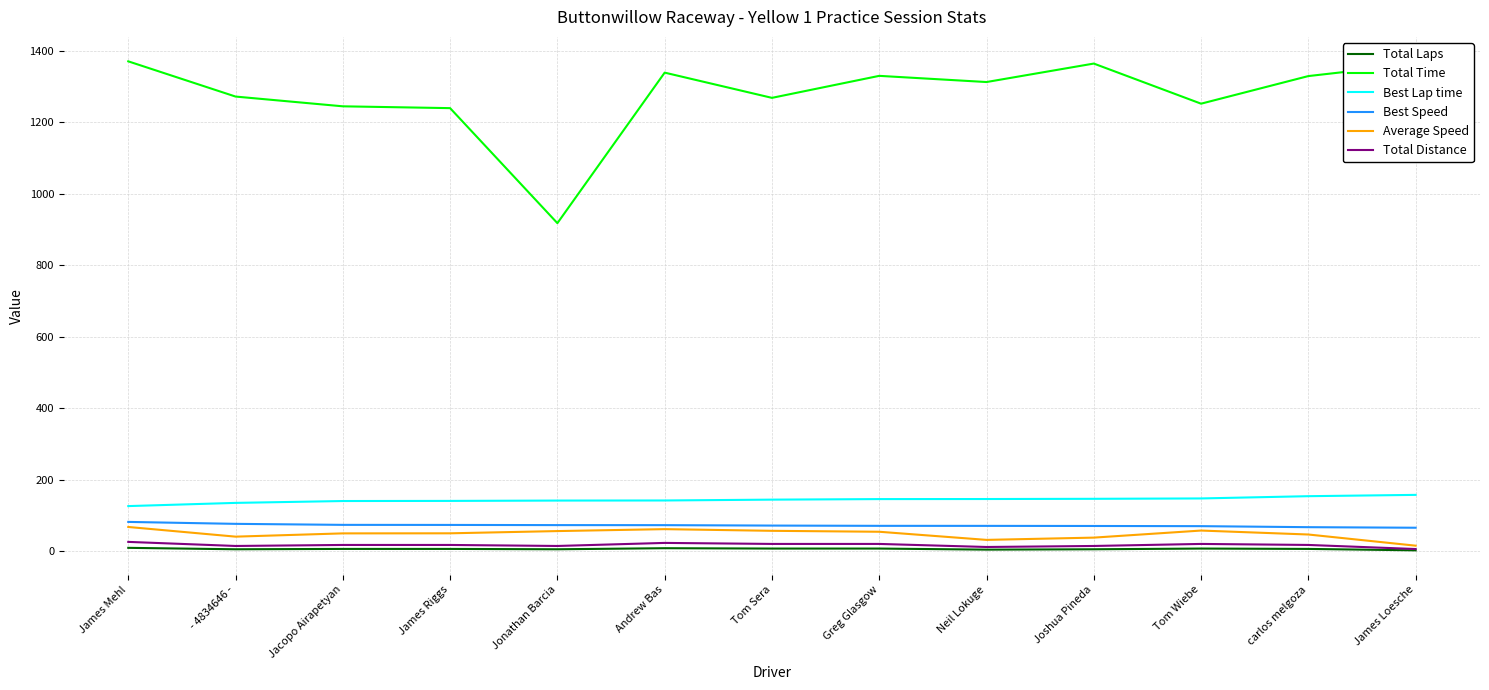

What is the greatest value displayed?

1370.2